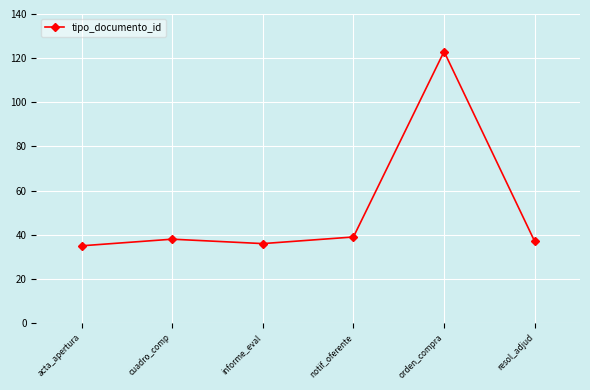

Reading left to right, list all the values displayed in this chart.

acta_apertura=35	cuadro_comp=38	informe_eval=36	notif_oferente=39	orden_compra=123	resol_adjud=37